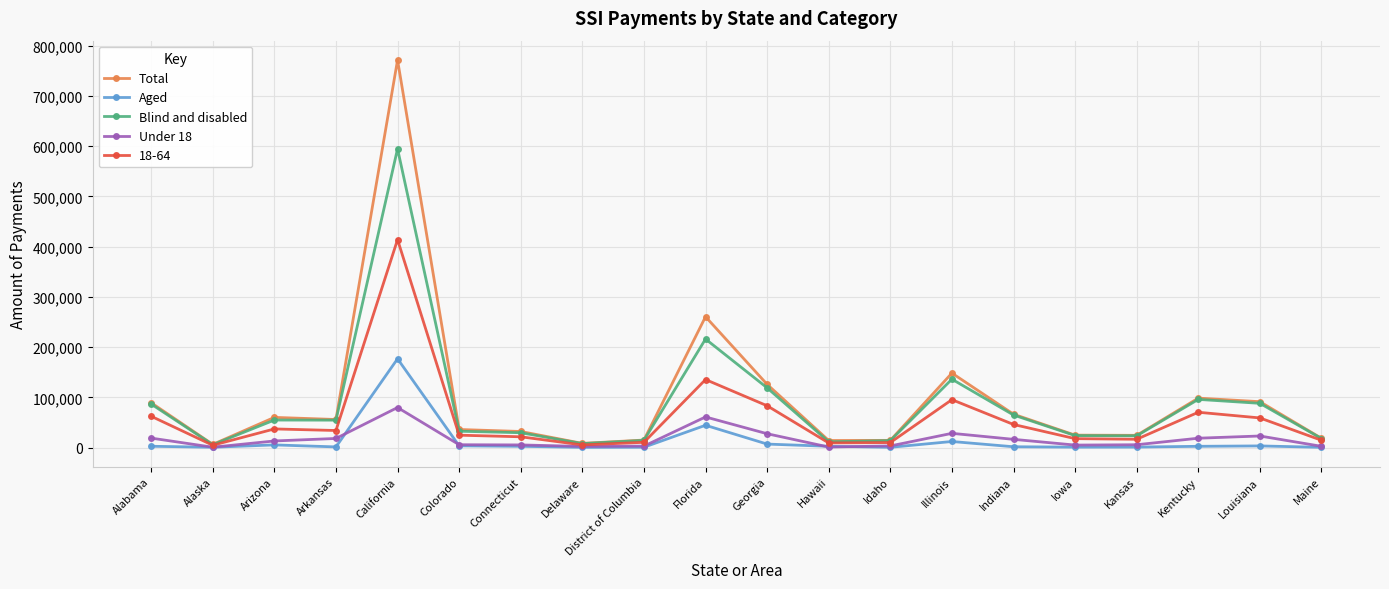

How many data points in 18-64 are less than 33975?

10